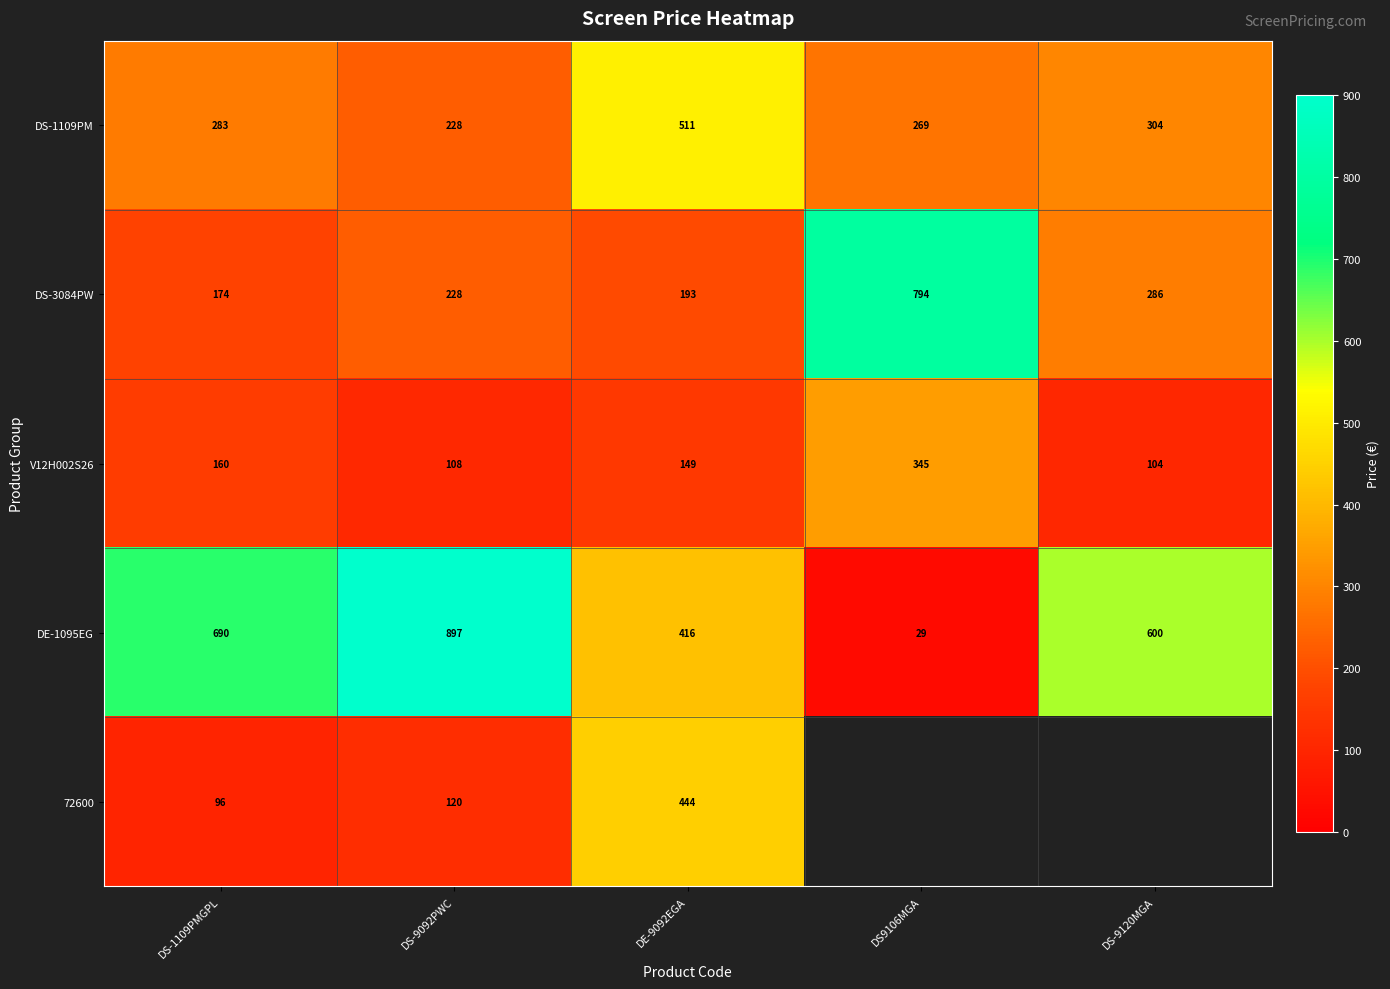

True or false: DS-3084PW has a value of 228.0 at DS-9092PWC.

True